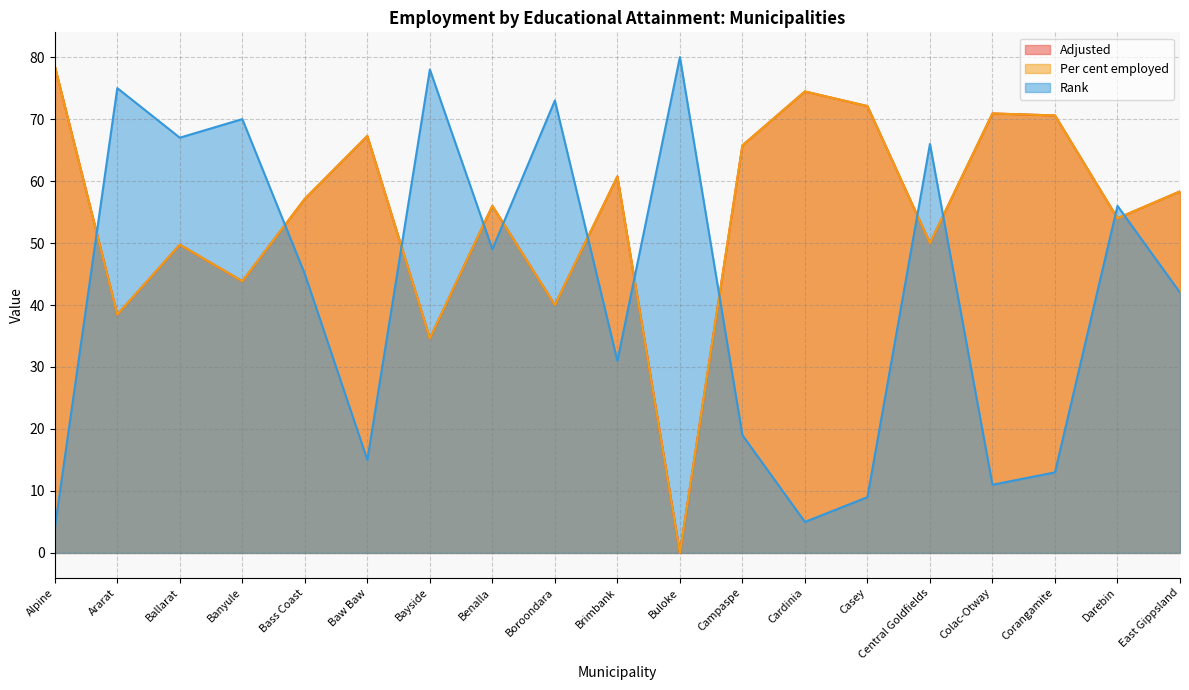

Which has a higher value, Darebin or Ararat?

Darebin